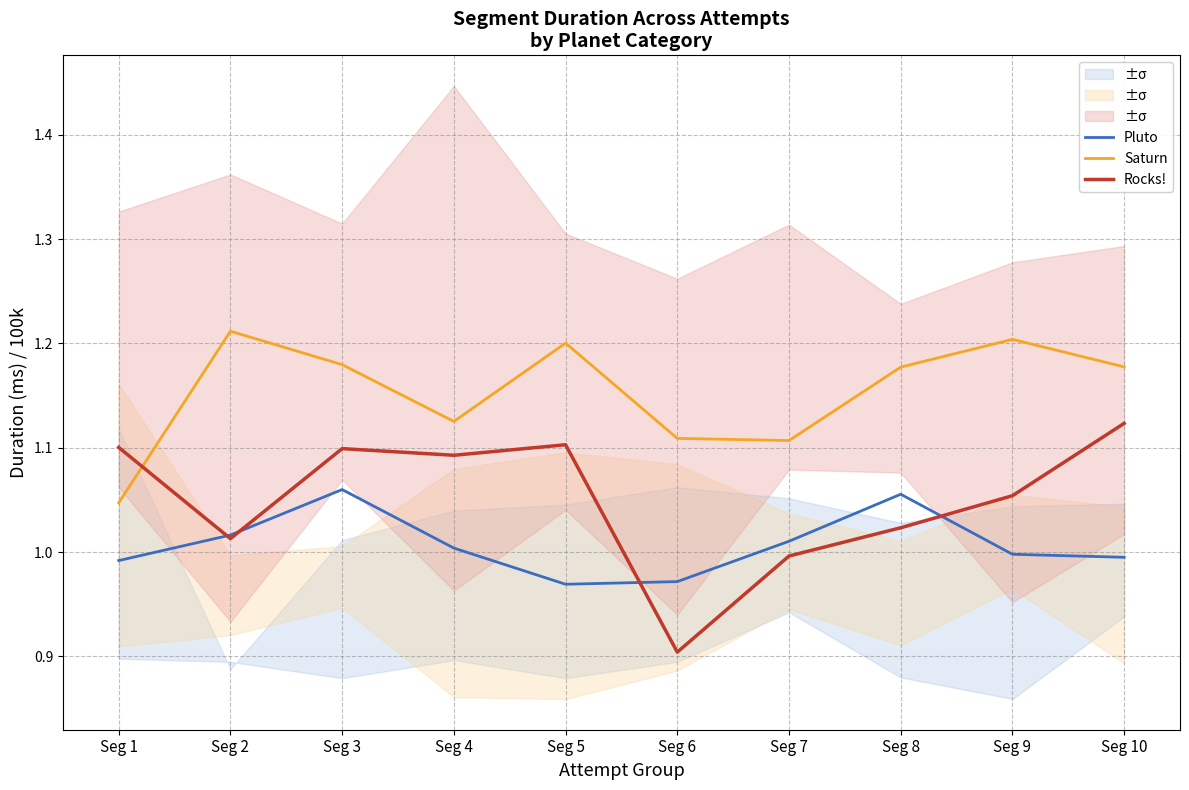

Which has a higher value, Seg 1 or Seg 2?

Seg 2